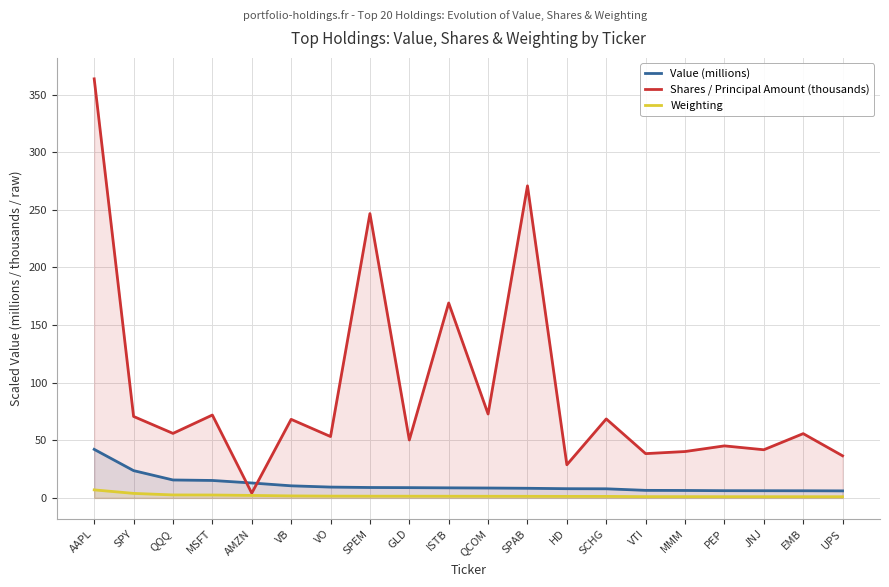

What is the difference between the maximum and second lowest values in the Shares / Principal Amount (thousands) series?

334.9